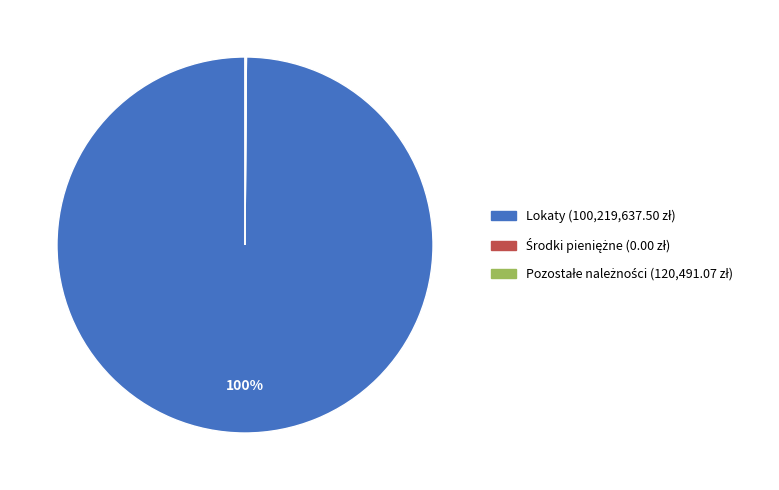

Which slice represents more than half of the pie?

Lokaty